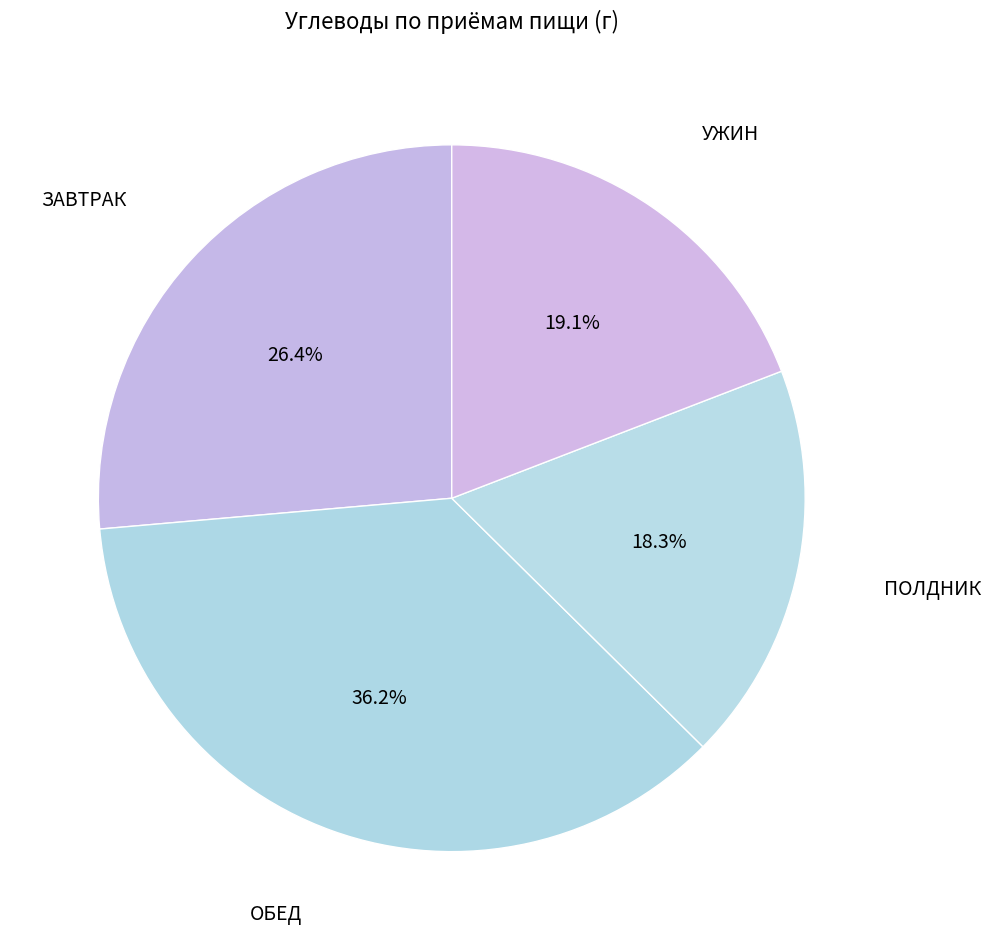

How many slices are in this pie chart?

4